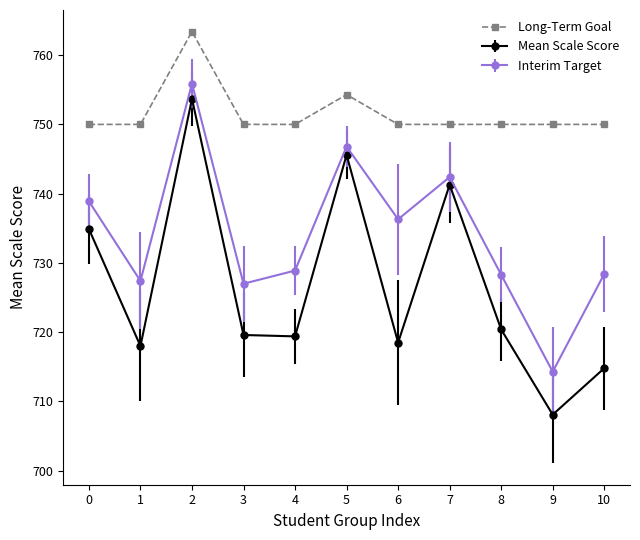

What is the minimum value shown in the chart?

708.1